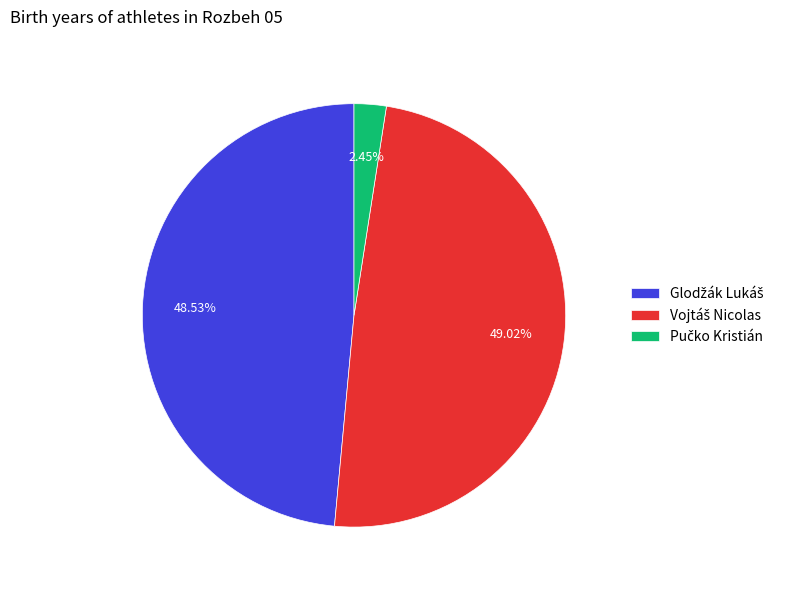

Is there any slice that represents more than half of the pie?

No